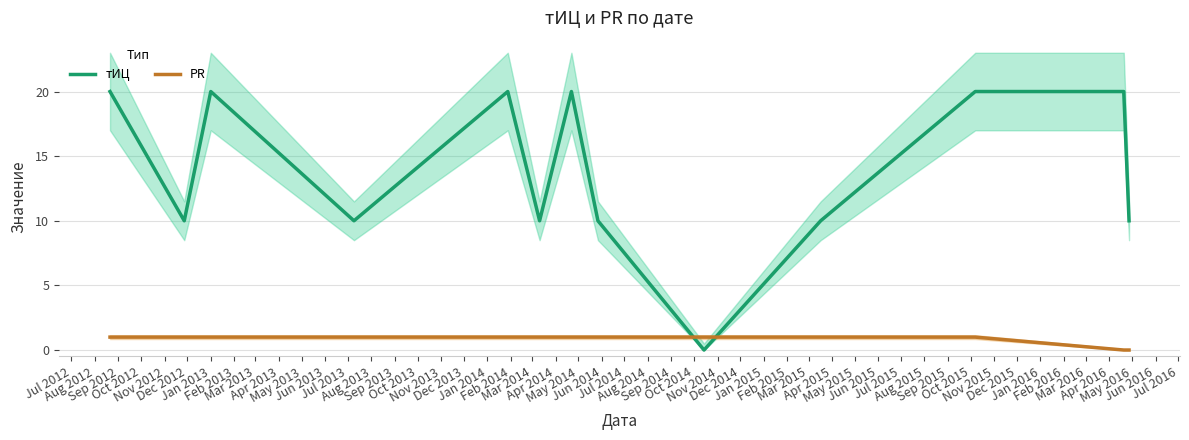

After their last crossing, which series has the higher values: PR or тИЦ?

тИЦ